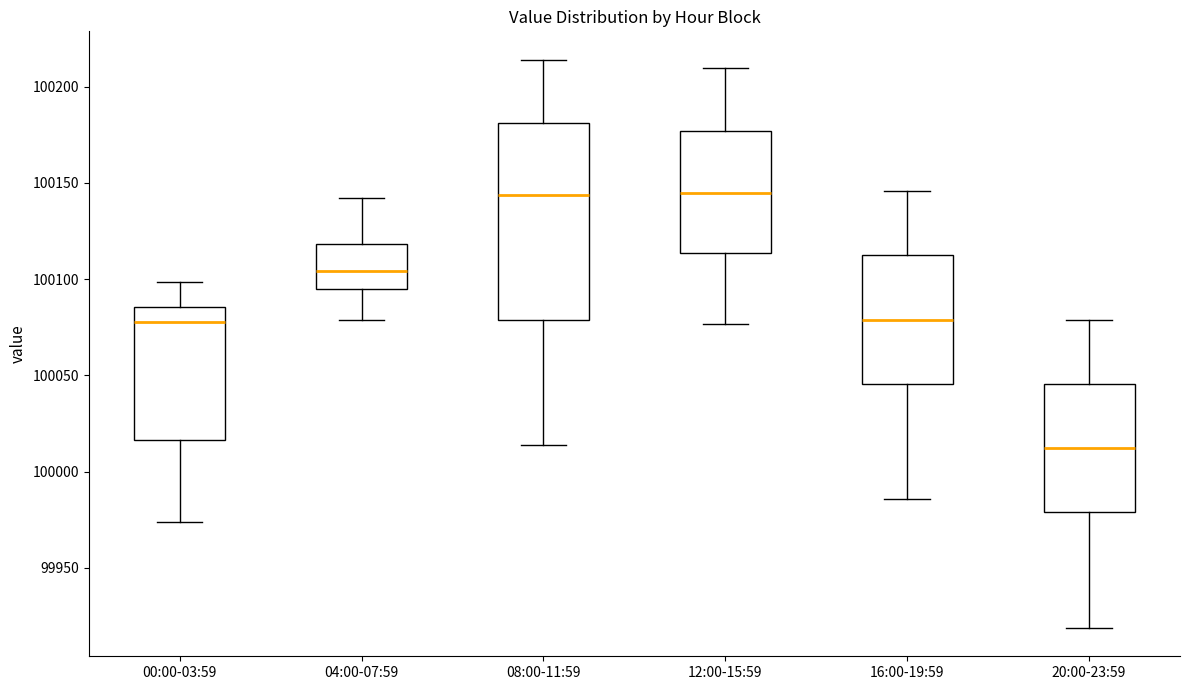

Which box has the lowest median line?

20:00-23:59